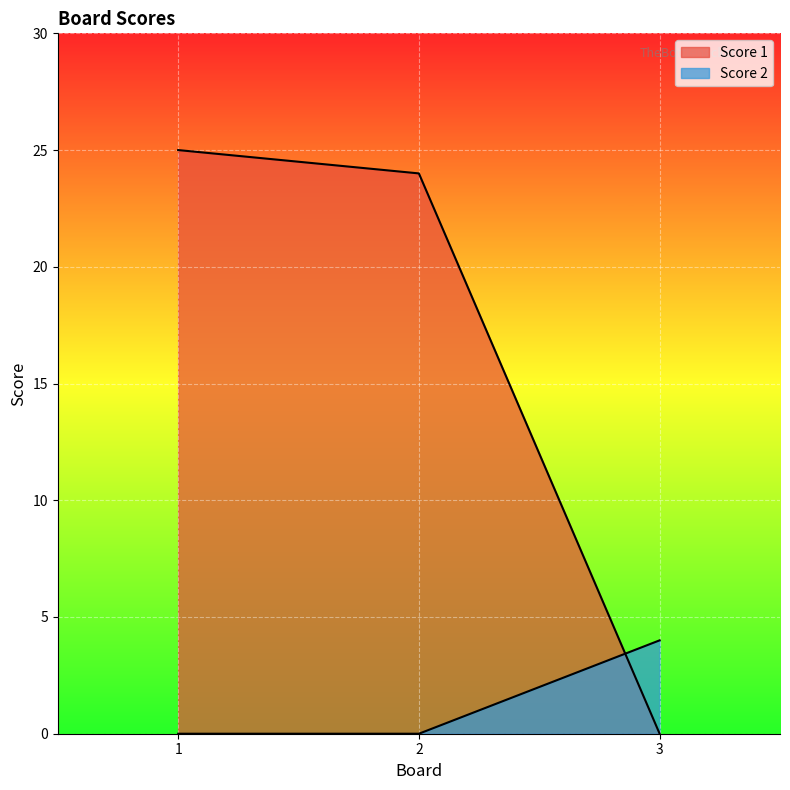

Between 1 and 2, which series saw the biggest shift?

Score 1